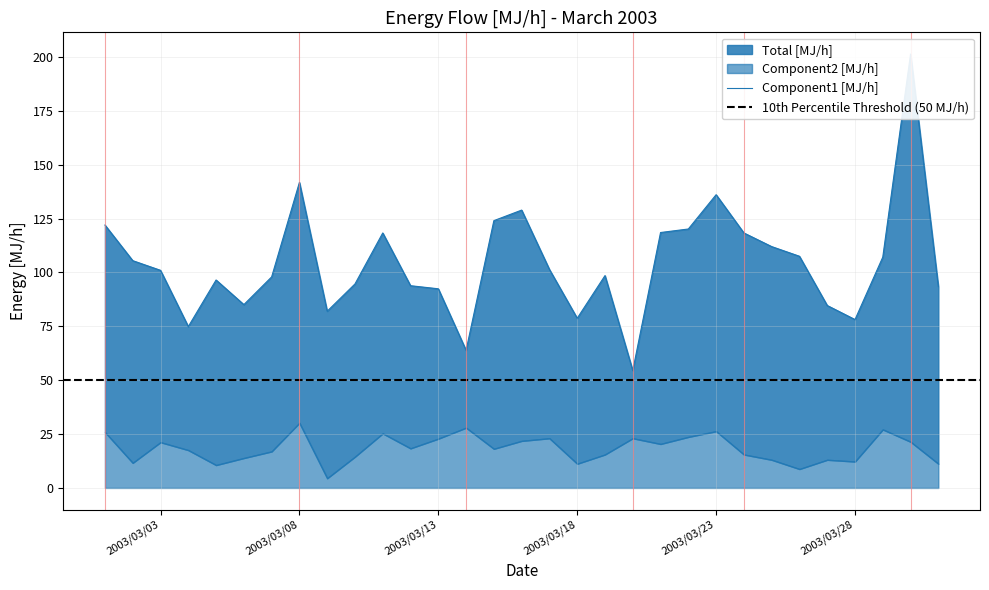

Reading right to left, transcribe all the data shown in this chart.

Total [MJ/h]: 2003/3/31=93.4	2003/3/30=201.3	2003/3/29=107.1	2003/3/28=78.1	2003/3/27=84.7	2003/3/26=107.5	2003/3/25=112.0	2003/3/24=118.3	2003/3/23=136.1	2003/3/22=120.2	2003/3/21=118.5	2003/3/20=54.5	2003/3/19=98.5	2003/3/18=78.7	2003/3/17=101.4	2003/3/16=128.9	2003/3/15=124.0	2003/3/14=63.9	2003/3/13=92.4	2003/3/12=93.8	2003/3/11=118.3	2003/3/10=94.7	2003/3/9=82.0	2003/3/8=141.8	2003/3/7=97.9	2003/3/6=85.1	2003/3/5=96.5	2003/3/4=74.9	2003/3/3=101.0	2003/3/2=105.5	2003/3/1=122.0
Component1 [MJ/h]: 2003/3/31=82.2	2003/3/30=179.9	2003/3/29=80.0	2003/3/28=65.9	2003/3/27=71.6	2003/3/26=98.7	2003/3/25=98.9	2003/3/24=102.8	2003/3/23=109.8	2003/3/22=96.5	2003/3/21=98.1	2003/3/20=31.4	2003/3/19=83.0	2003/3/18=67.5	2003/3/17=78.3	2003/3/16=107.1	2003/3/15=105.9	2003/3/14=35.9	2003/3/13=69.6	2003/3/12=75.5	2003/3/11=93.0	2003/3/10=80.2	2003/3/9=77.5	2003/3/8=111.6	2003/3/7=81.0	2003/3/6=71.2	2003/3/5=85.9	2003/3/4=57.3	2003/3/3=79.8	2003/3/2=93.8	2003/3/1=96.1
Component2 [MJ/h]: 2003/3/31=11.2	2003/3/30=21.4	2003/3/29=27.1	2003/3/28=12.2	2003/3/27=13.1	2003/3/26=8.8	2003/3/25=13.1	2003/3/24=15.5	2003/3/23=26.3	2003/3/22=23.7	2003/3/21=20.4	2003/3/20=23.1	2003/3/19=15.5	2003/3/18=11.2	2003/3/17=23.1	2003/3/16=21.8	2003/3/15=18.2	2003/3/14=27.9	2003/3/13=22.8	2003/3/12=18.4	2003/3/11=25.3	2003/3/10=14.5	2003/3/9=4.5	2003/3/8=30.2	2003/3/7=16.9	2003/3/6=13.9	2003/3/5=10.6	2003/3/4=17.5	2003/3/3=21.2	2003/3/2=11.6	2003/3/1=25.9